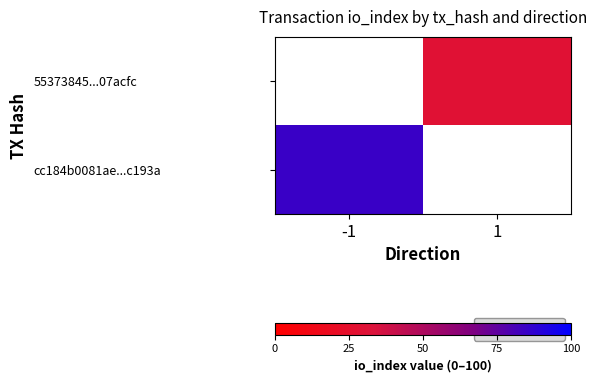

Count the number of categories in the chart.

2